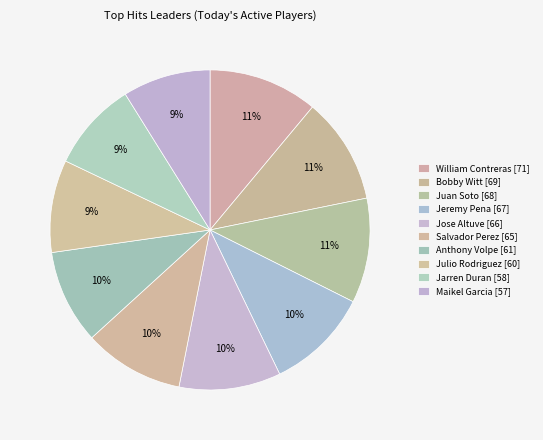

To the nearest percent, what portion does Jose Altuve represent?

10%